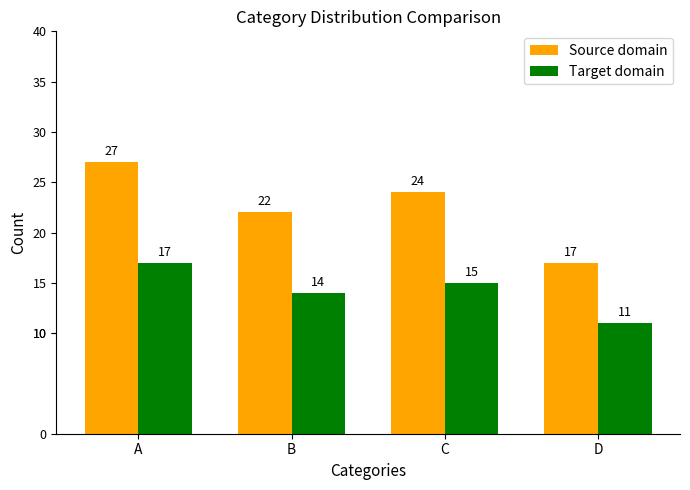

How many data points does each series have?

4